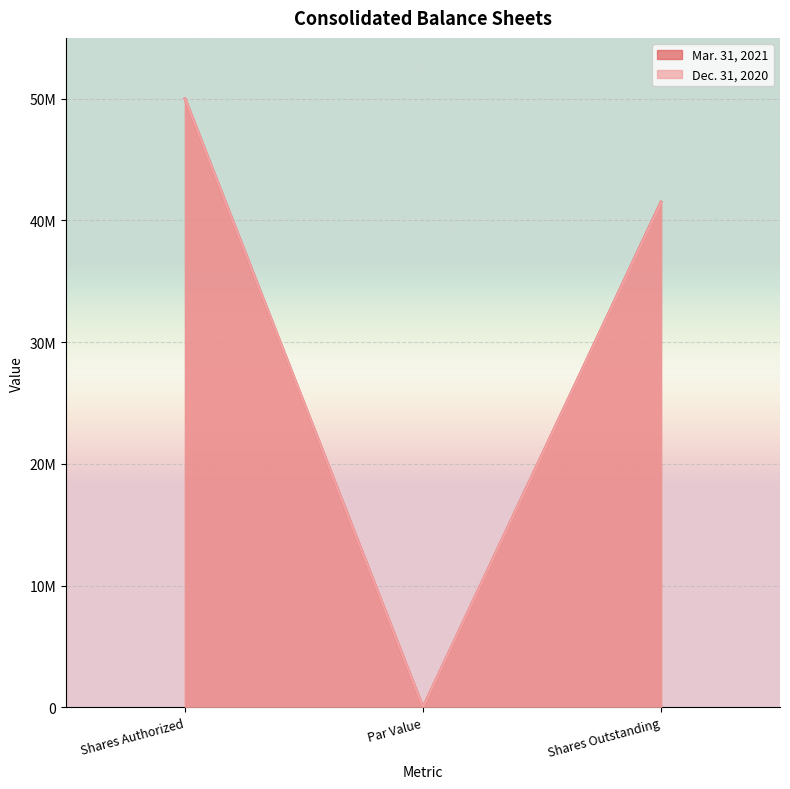

How many values in the Mar. 31, 2021 series exceed 41510455?

1